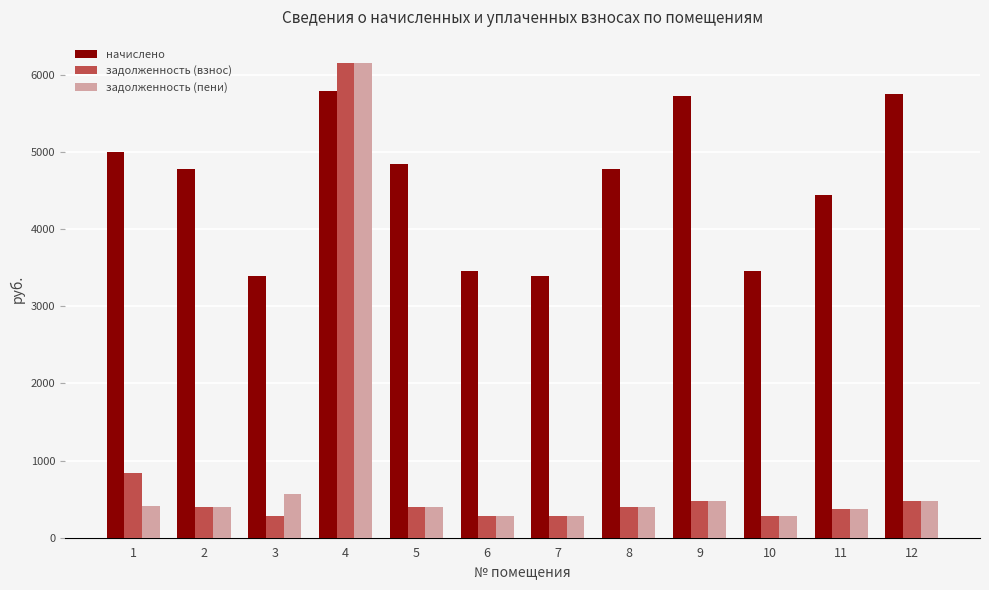

What is the sum of the задолженность (взнос) values at 4 and 3?

6428.2